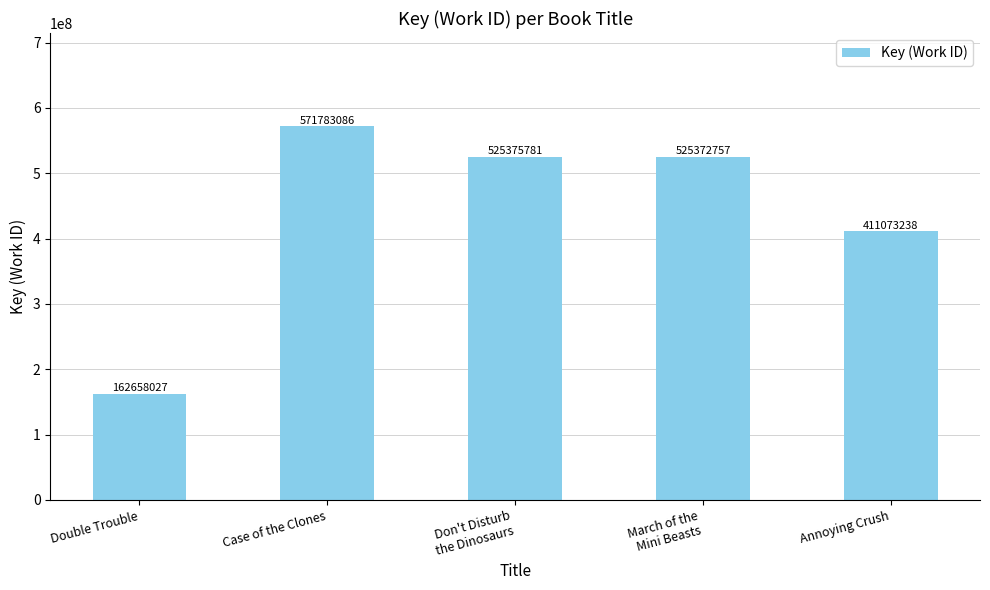

What is the label of the 4th bar from the right?

Case of the Clones